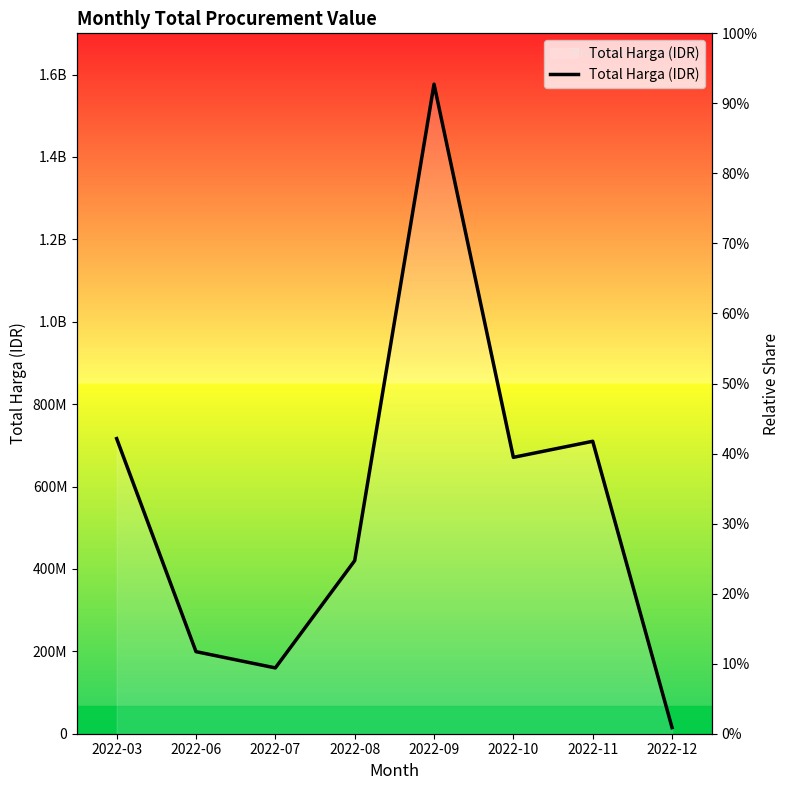

What is the value of the 7th point from the left?

709820000